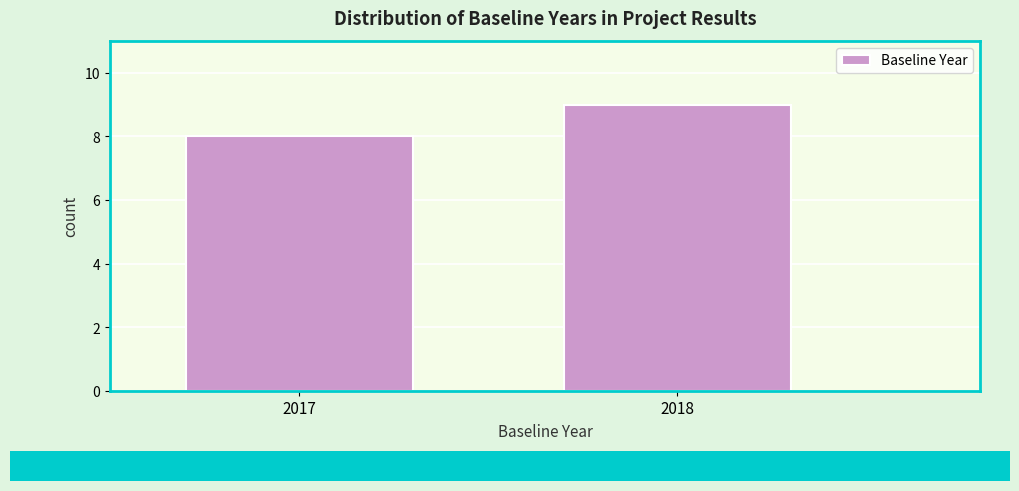

Reading right to left, list all the values displayed in this chart.

2018=9	2017=8